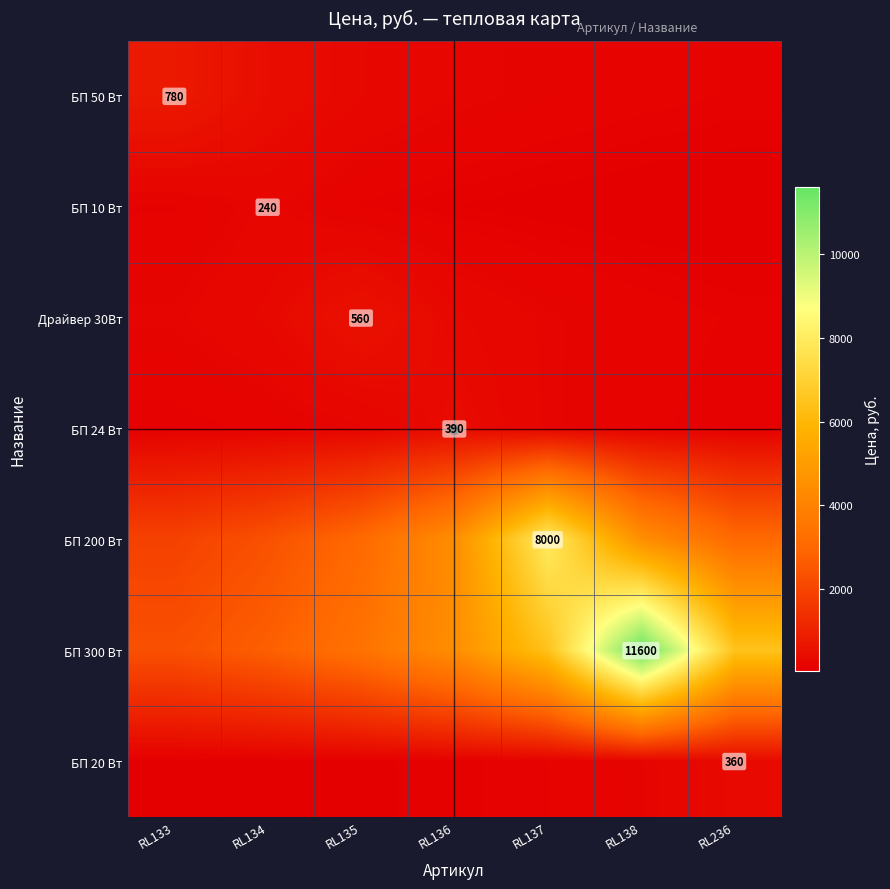

At which label does БП 200 Вт reach its minimum?

RL133